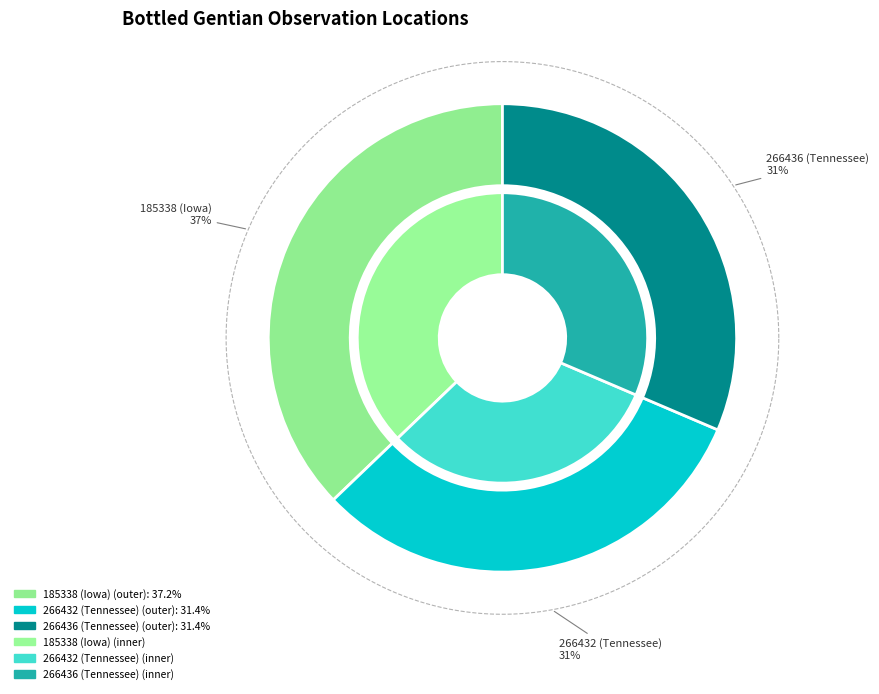

Which category has the smallest portion of the pie?

266432 (Tennessee)